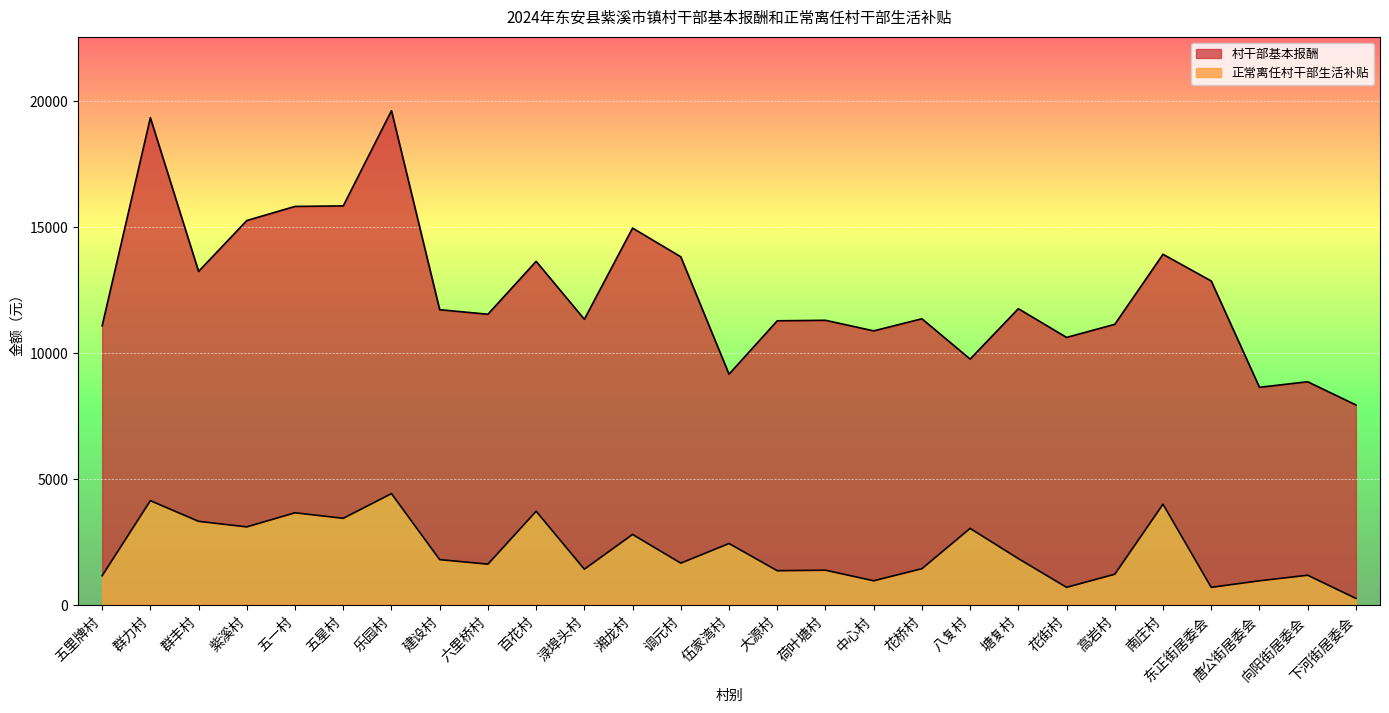

True or false: 正常离任村干部生活补贴 has a value of 3100 at 紫溪村.

True